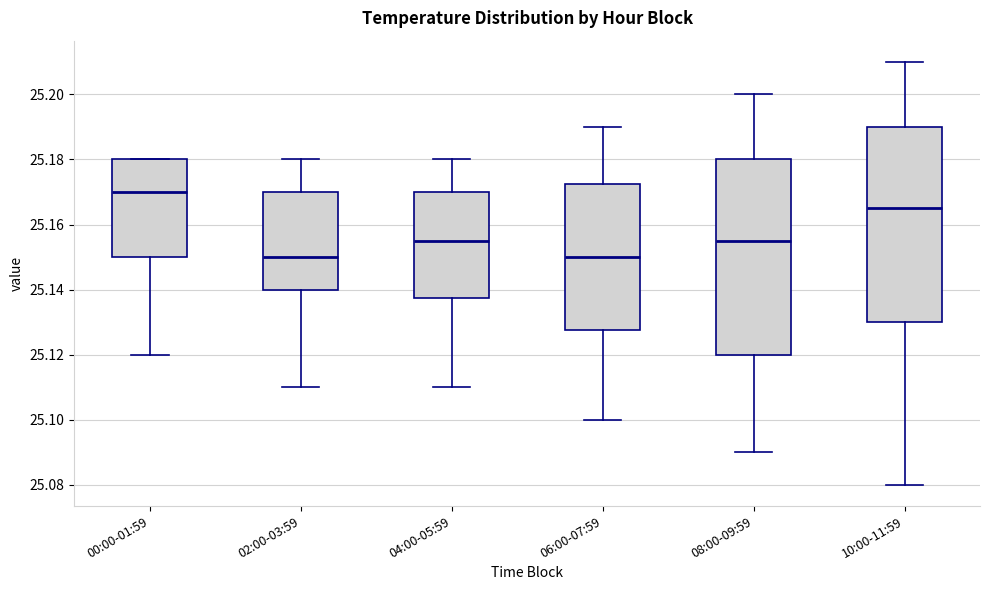

Reading left to right, read every box against the y-axis: the position of its median line, the range the box covers, and the ends of its whiskers. The values are not printed on the chart, so give them approximately, as read against the axis.

00:00-01:59: median 25.170, box 25.150 to 25.180, whiskers 25.120 to 25.180
02:00-03:59: median 25.150, box 25.140 to 25.170, whiskers 25.110 to 25.180
04:00-05:59: median 25.156, box 25.138 to 25.170, whiskers 25.110 to 25.180
06:00-07:59: median 25.150, box 25.128 to 25.172, whiskers 25.100 to 25.190
08:00-09:59: median 25.156, box 25.120 to 25.180, whiskers 25.090 to 25.200
10:00-11:59: median 25.166, box 25.130 to 25.190, whiskers 25.080 to 25.210